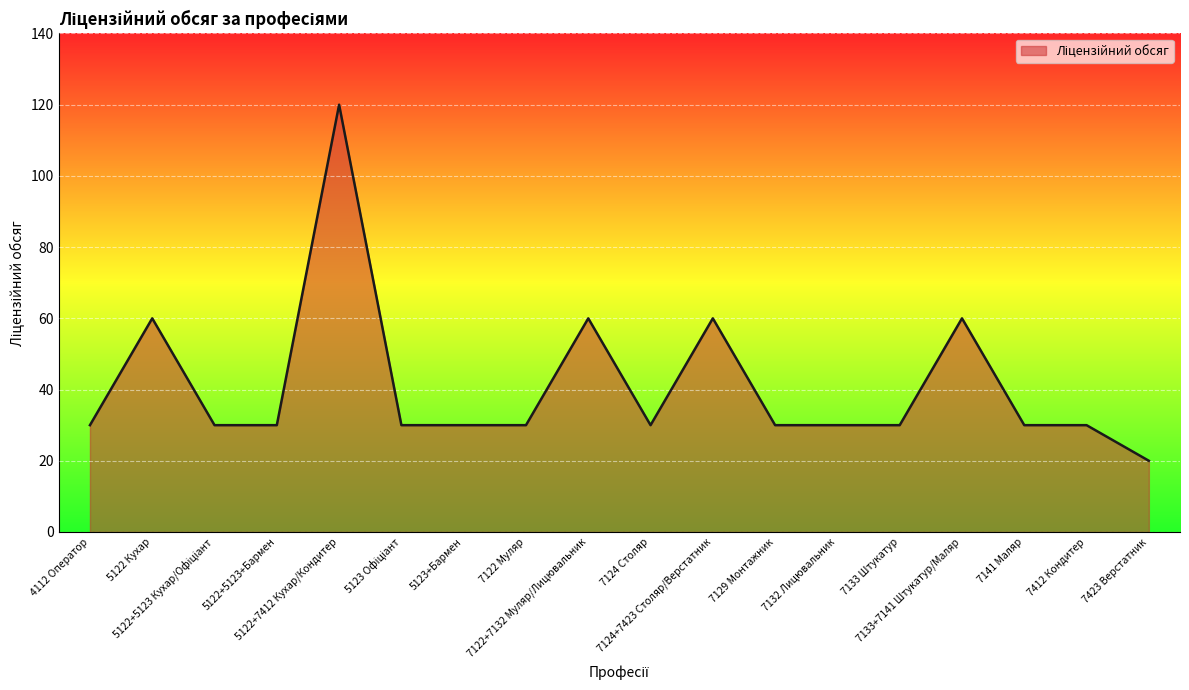

What is the greatest value displayed?

120